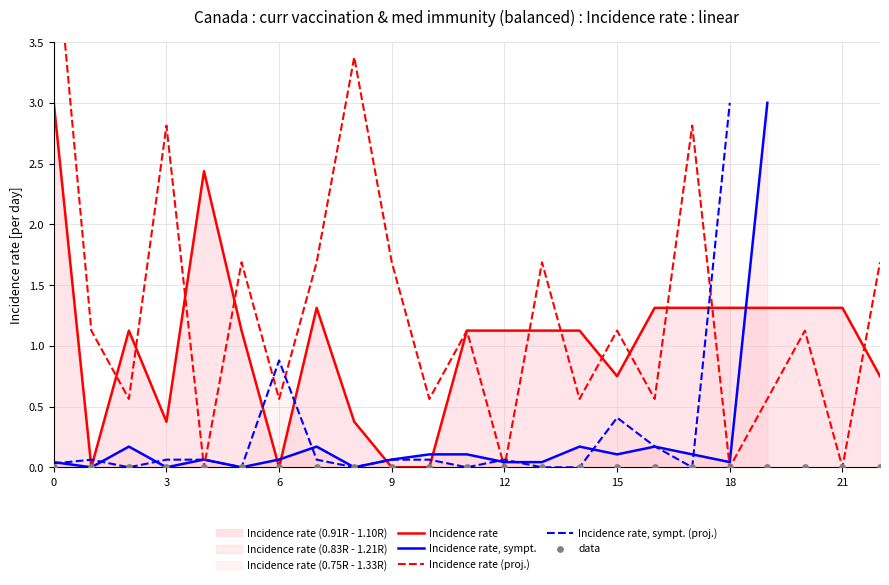

Which series has the largest total across all categories?

Incidence rate (proj.)